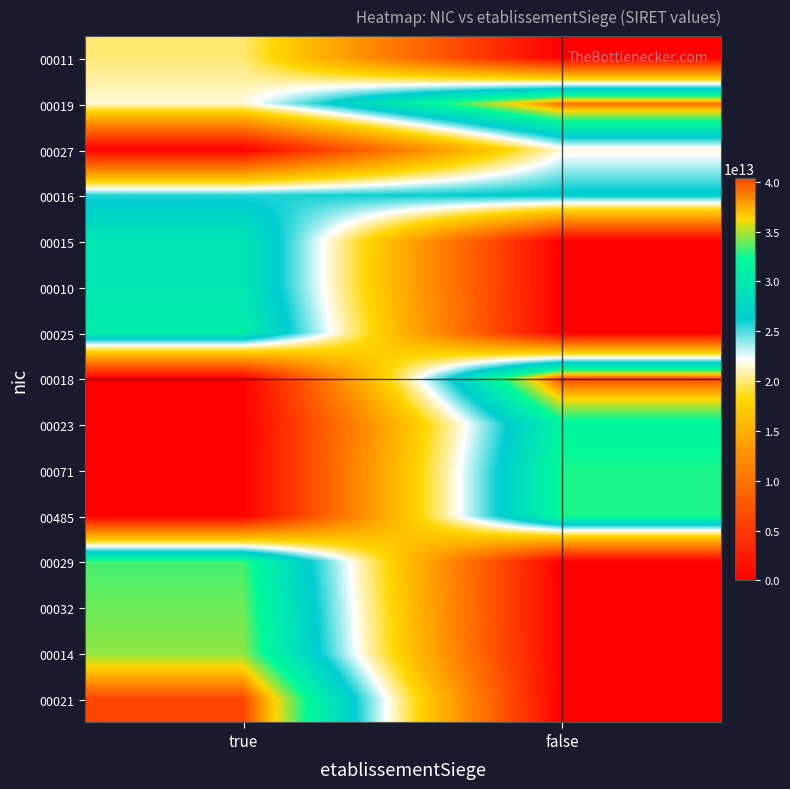

What is the total value across all series at false?

224483291000658